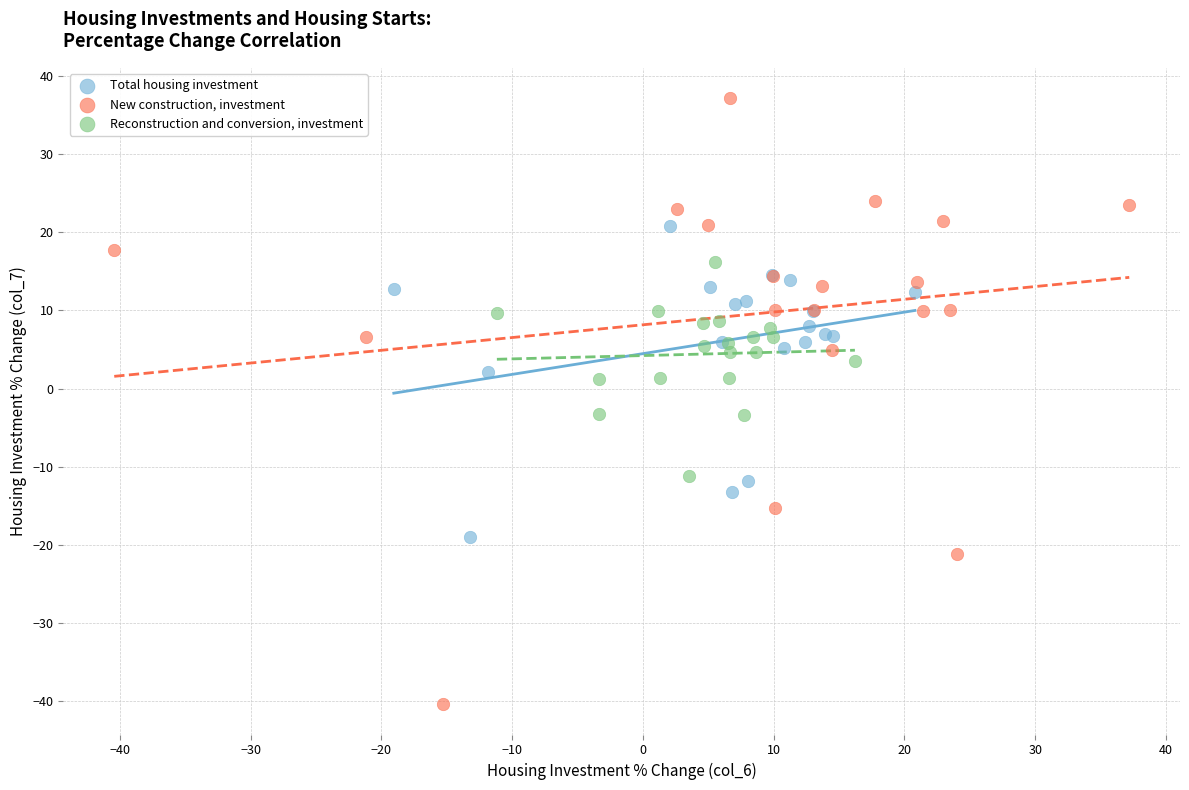

Which series reaches the maximum Y coordinate?

New construction, investment